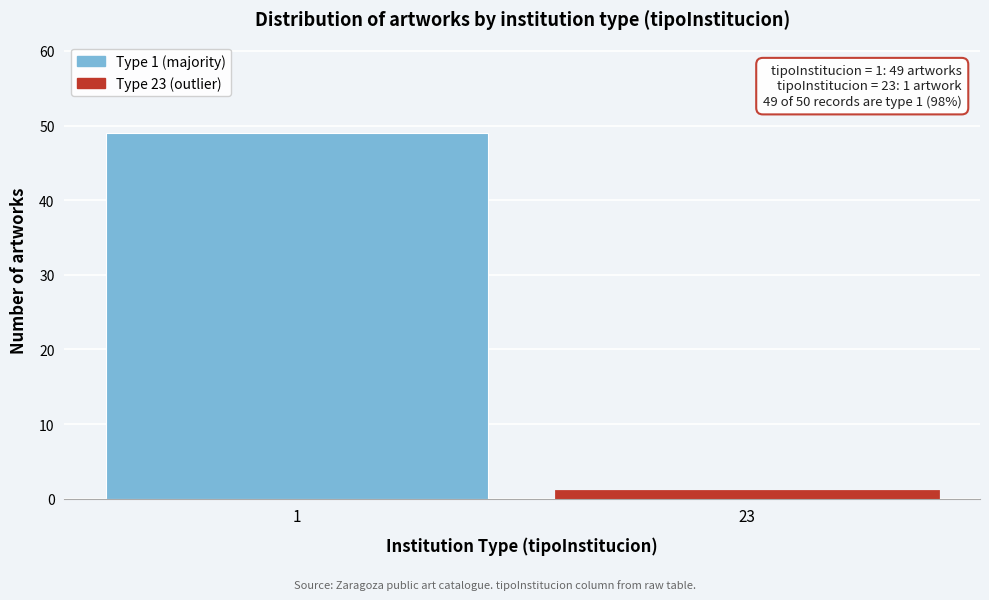

Reading left to right, transcribe all the data shown in this chart.

1=49	23=1